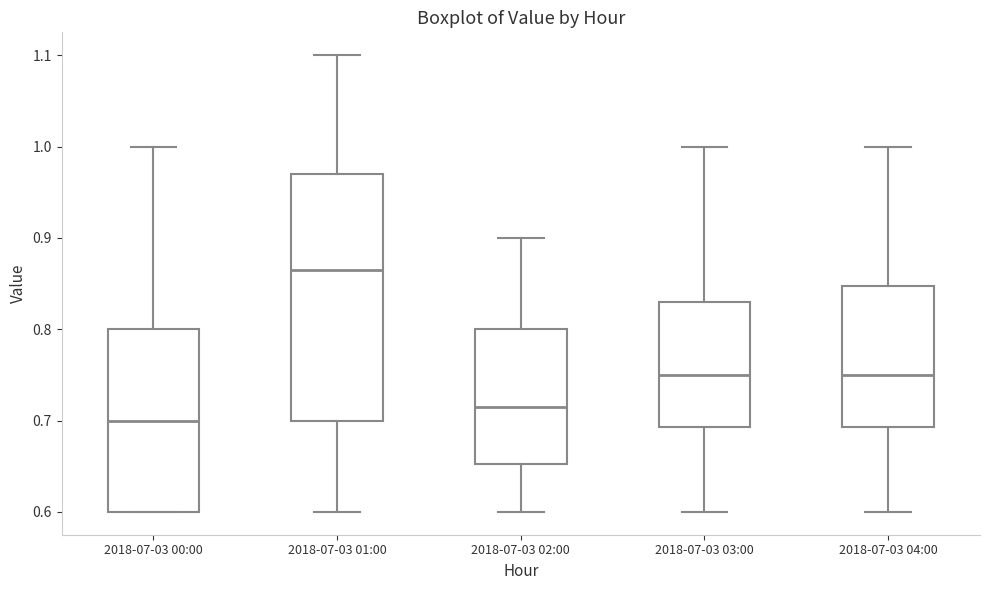

Comparing the boxes themselves (not the whiskers), which one is the tallest?

2018-07-03 01:00